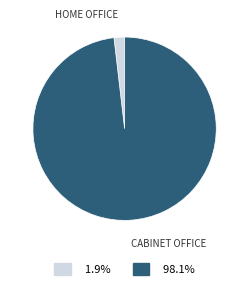

Is there a majority slice in this chart?

Yes